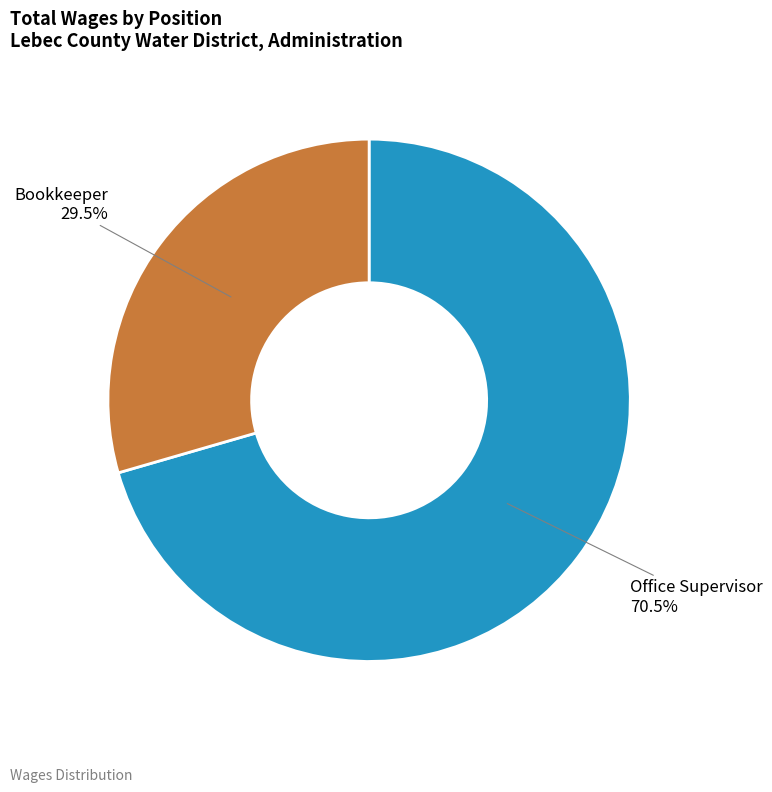

Count the number of slices in the pie.

2